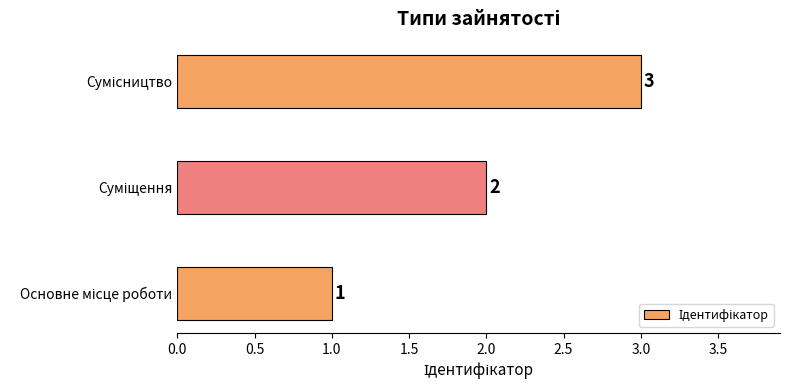

How many bars are there in total?

3